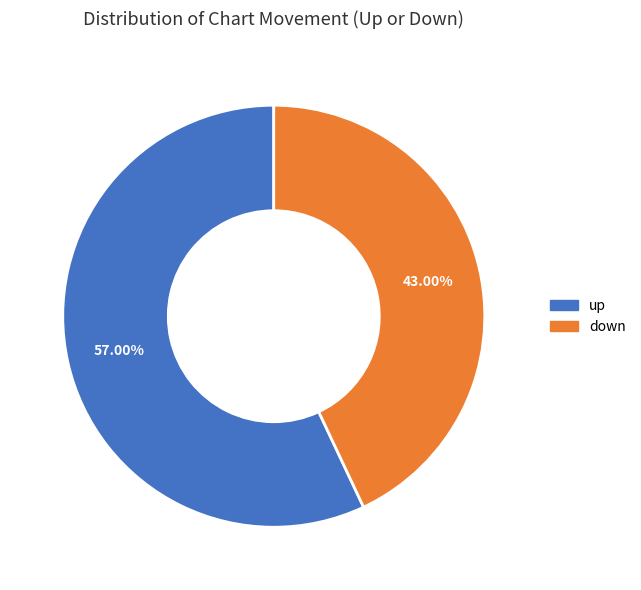

Does up account for over 50% of the chart?

Yes